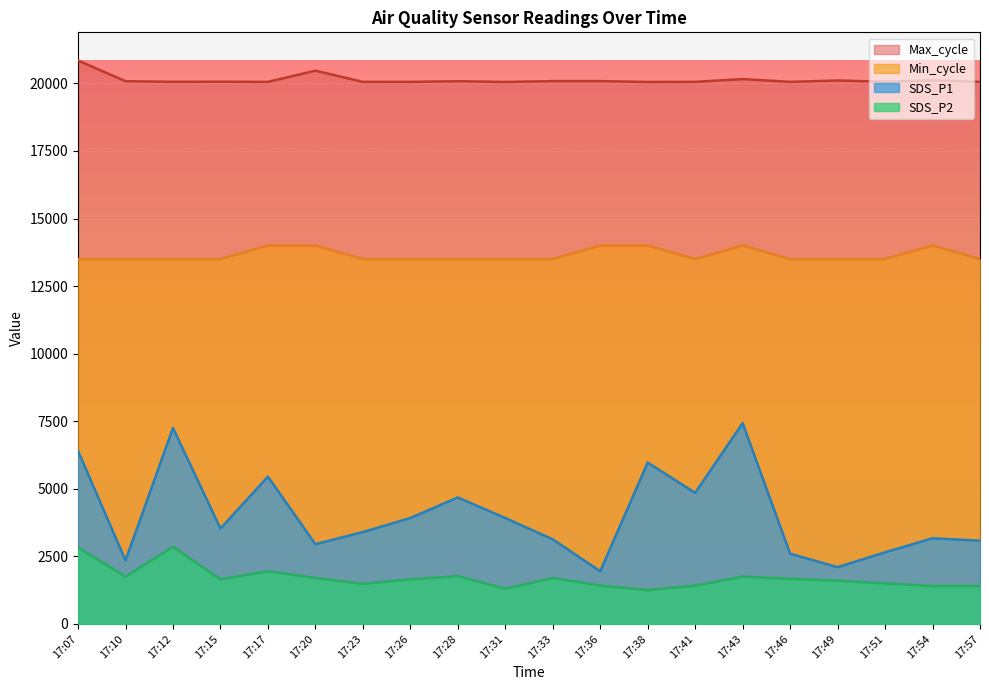

What is the difference between the maximum and minimum values in the SDS_P2 series?

1600